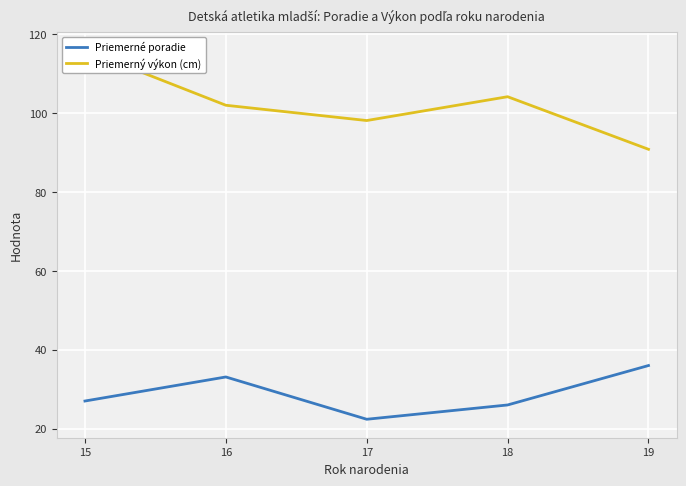

Reading left to right, extract all data points from this chart.

Priemerné poradie: 27.0	33.1	22.4	26.0	36.0
Priemerný výkon (cm): 116.0	102.0	98.1	104.2	90.8